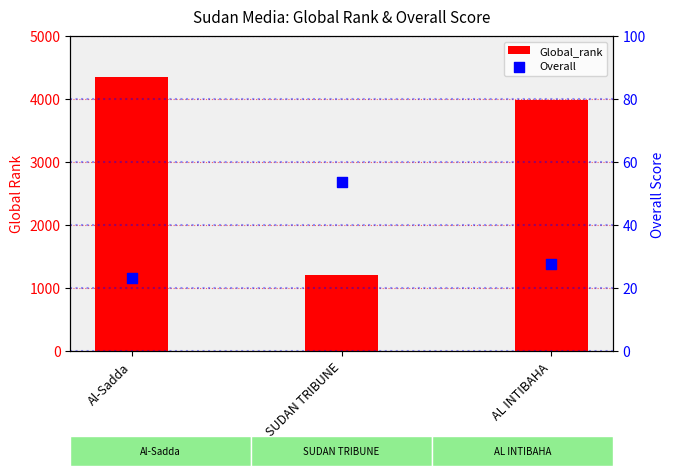

Is the value of Overall at SUDAN TRIBUNE greater than the value of Global_rank at Al-Sadda?

No